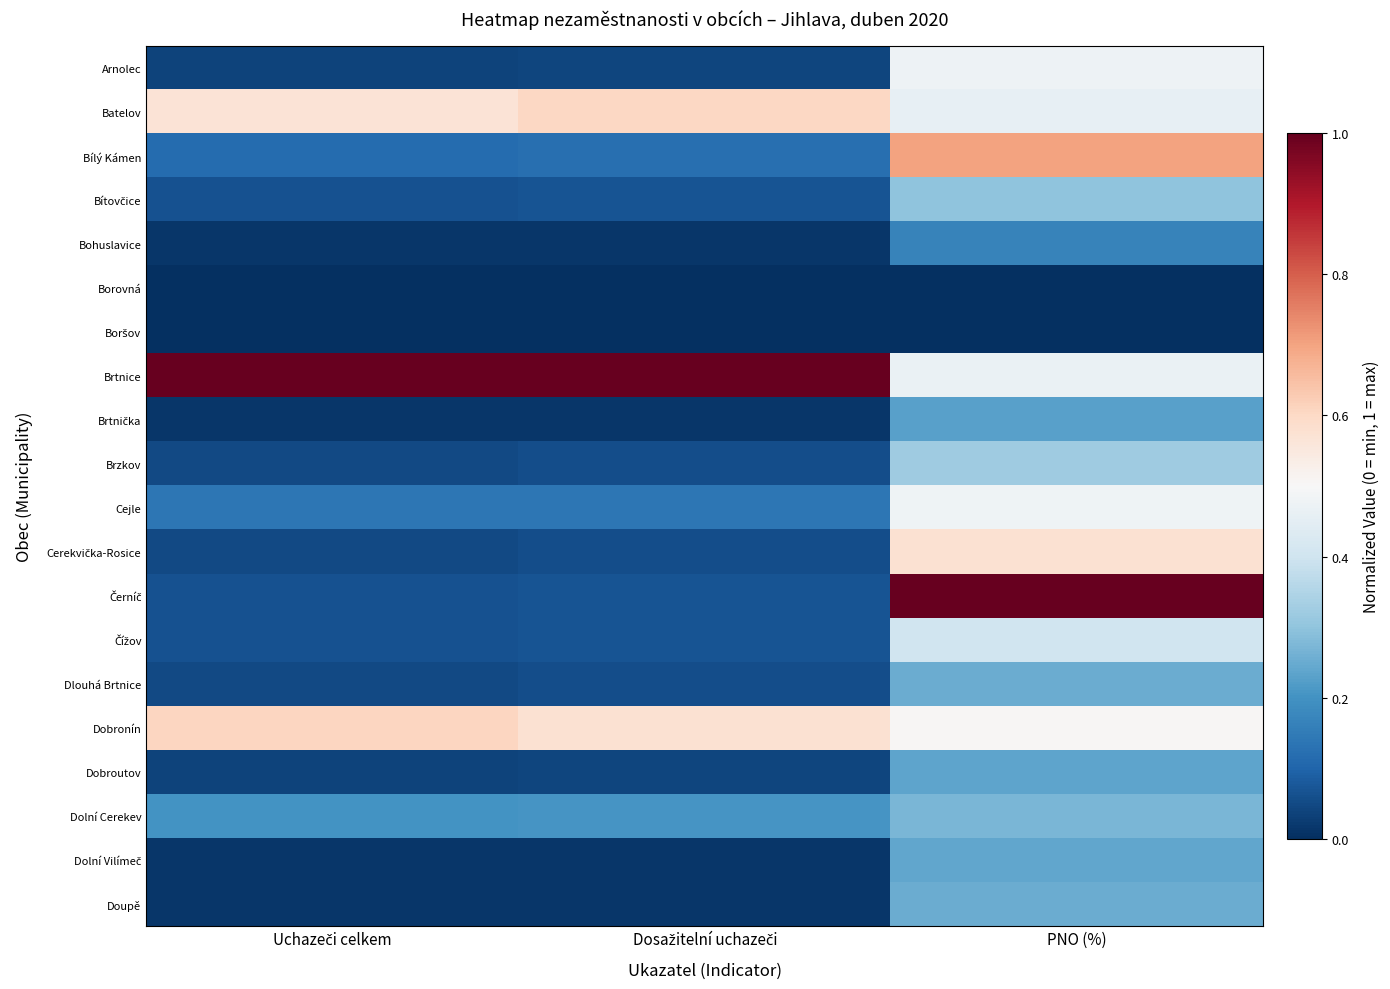

Which category has the lowest value across all series?

Uchazeči celkem